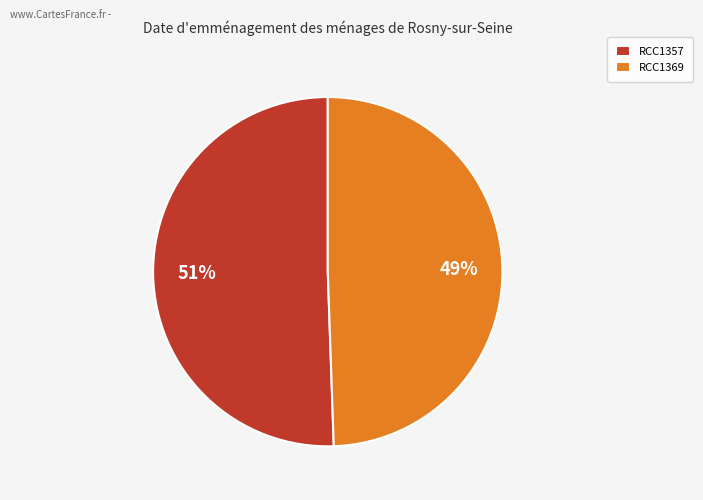

Which has a higher value, RCC1369 or RCC1357?

RCC1357